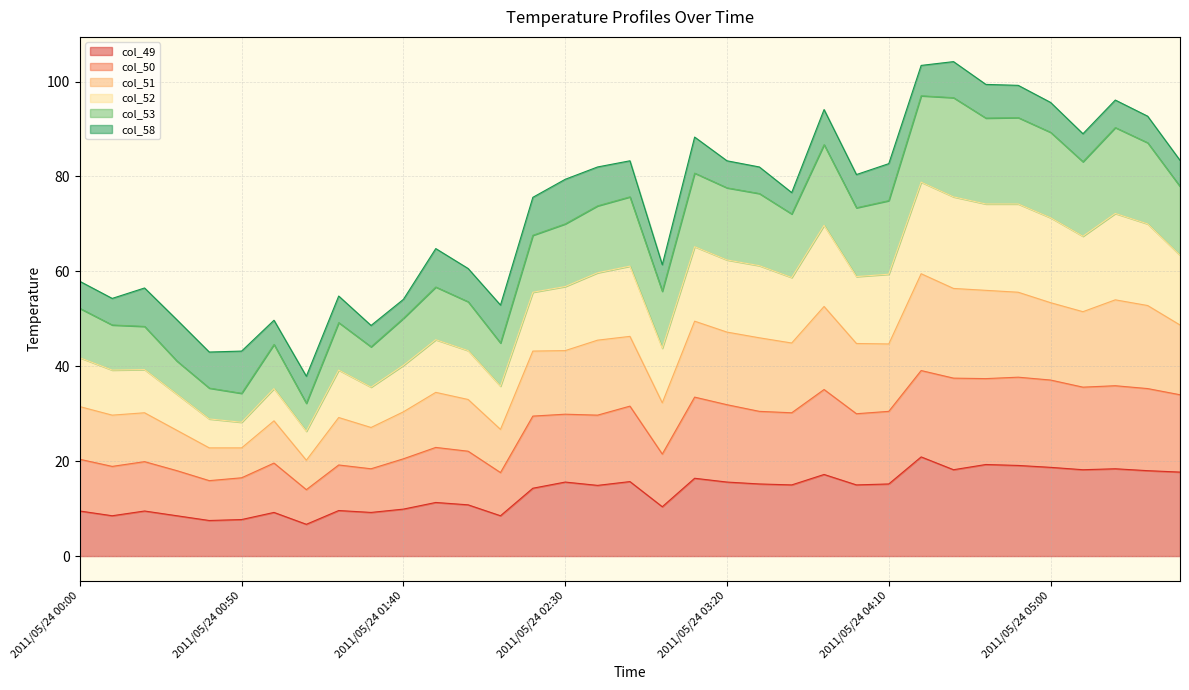

Which category has the highest value in the col_49 series?

2011/05/24 04:20